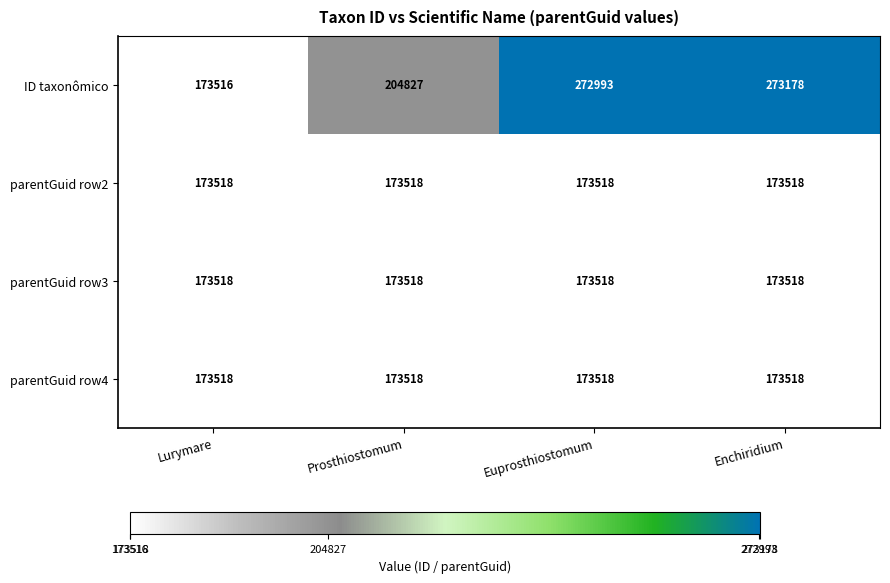

What is the highest value of the ID taxonômico series?

273178